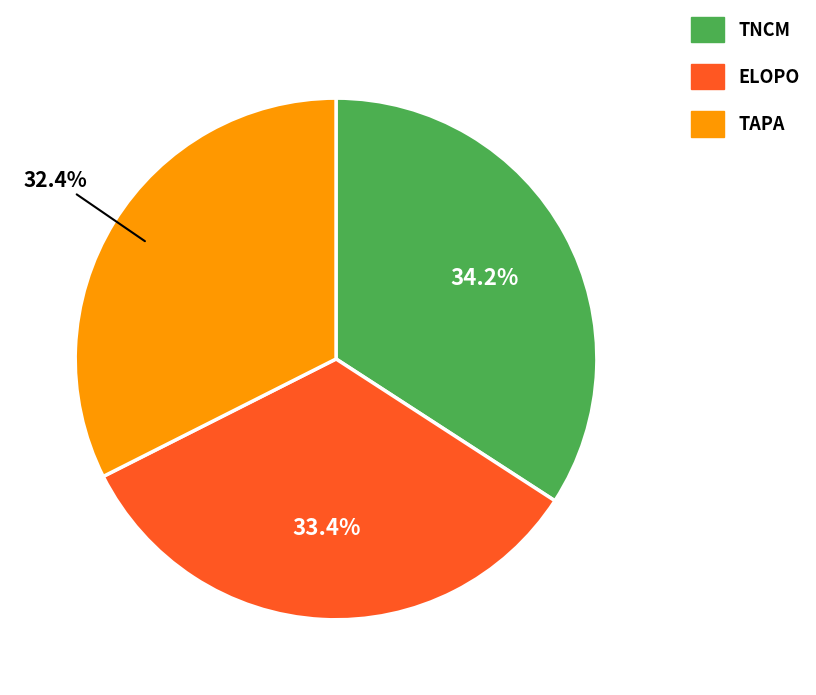

Rank the categories by value from lowest to highest.

TAPA, ELOPO, TNCM